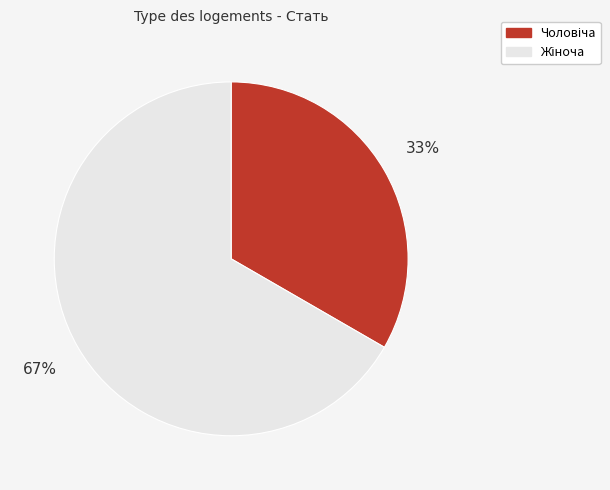

Is there any slice that represents more than half of the pie?

Yes